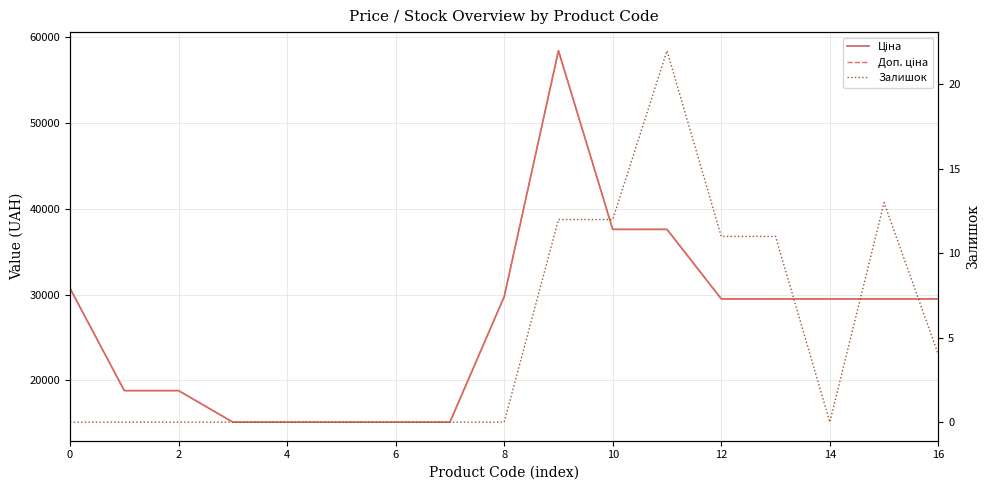

What is the value of the Ціна point at the 8th from the left?

15120.0